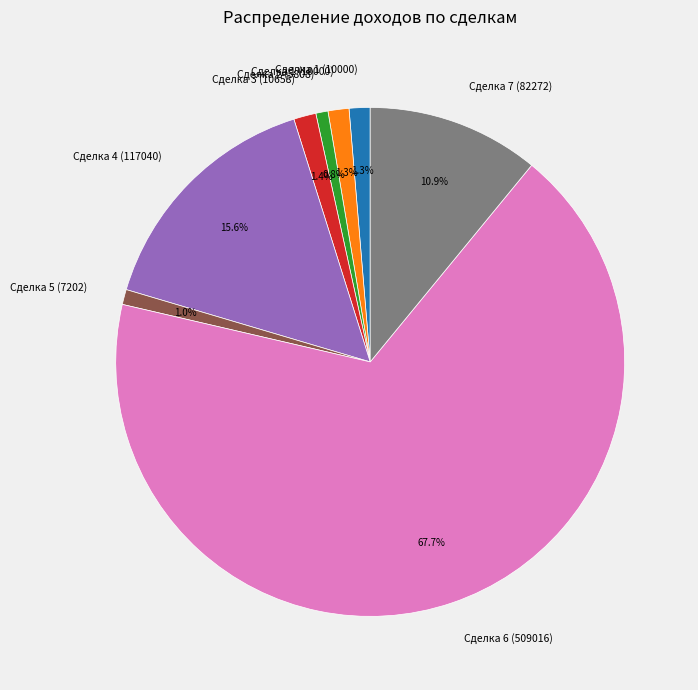

Is there any slice that represents more than half of the pie?

Yes